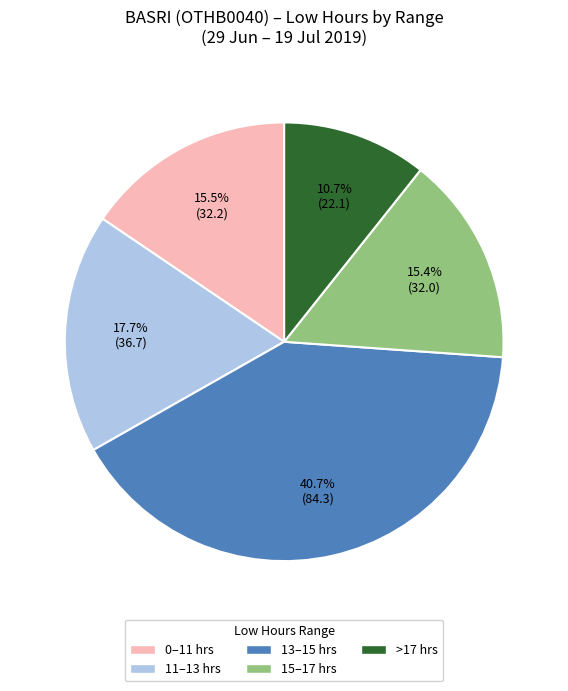

Do 0–11 hrs and 15–17 hrs together represent more than half of the pie?

No